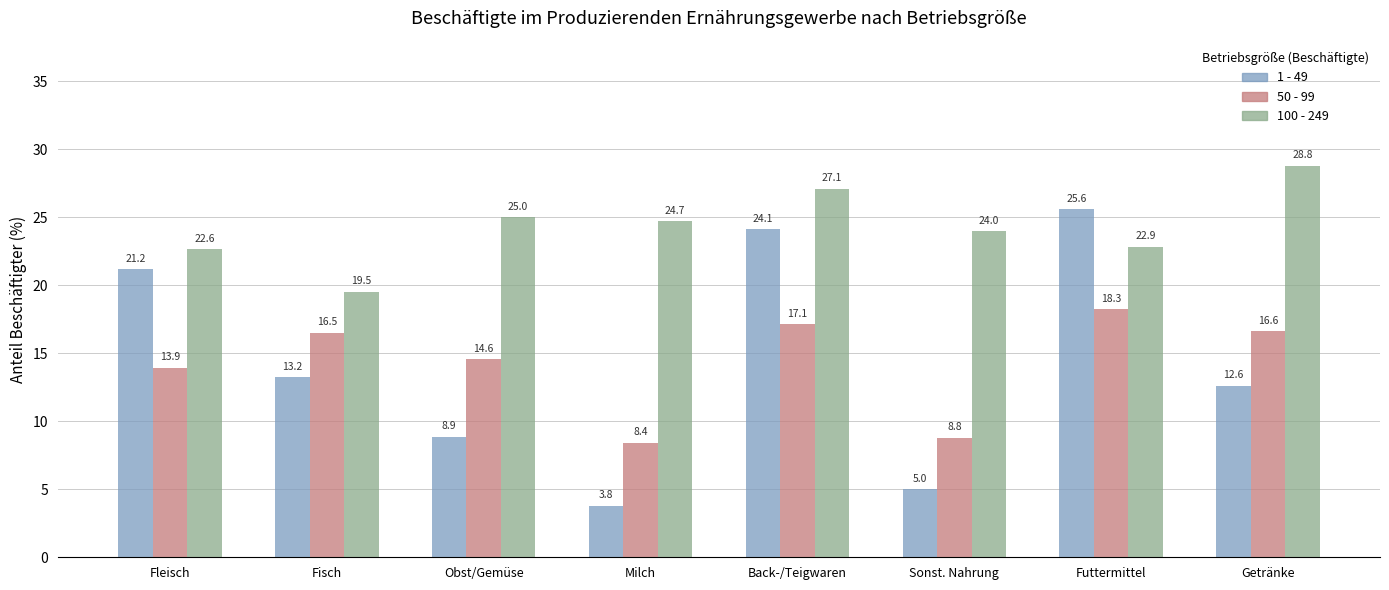

What is the difference between the highest and lowest values at Back-/Teigwaren?

10.0